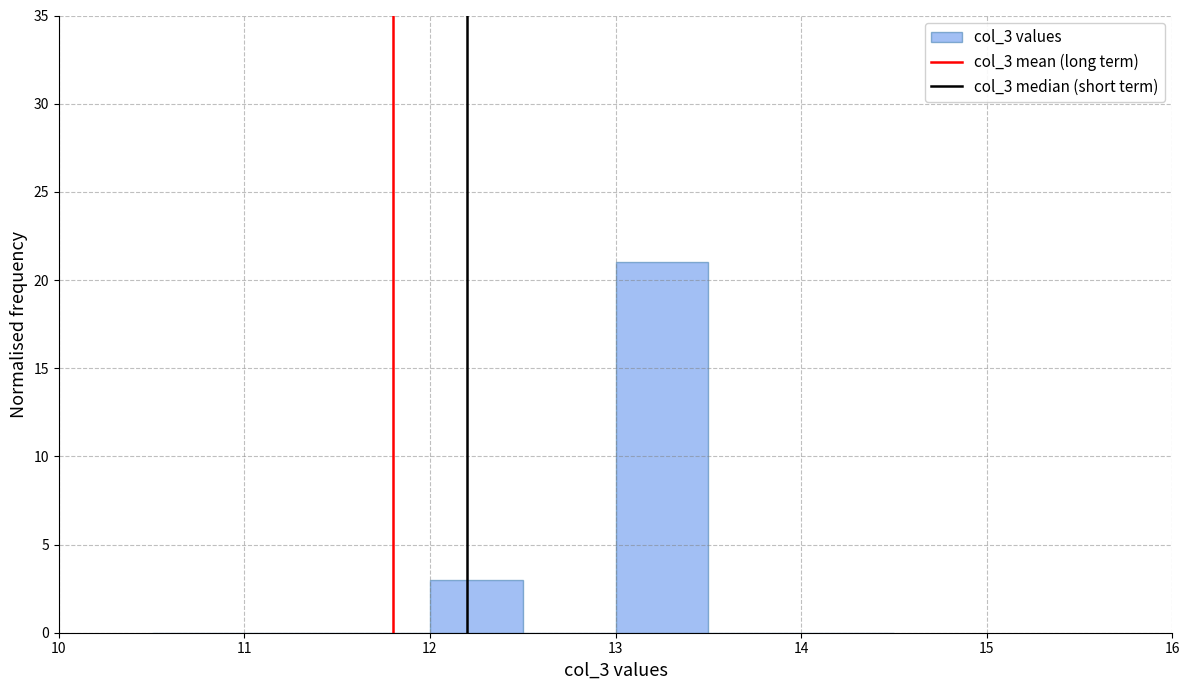

Over which range of the x-axis is the bar tallest?

13.0 to 13.5